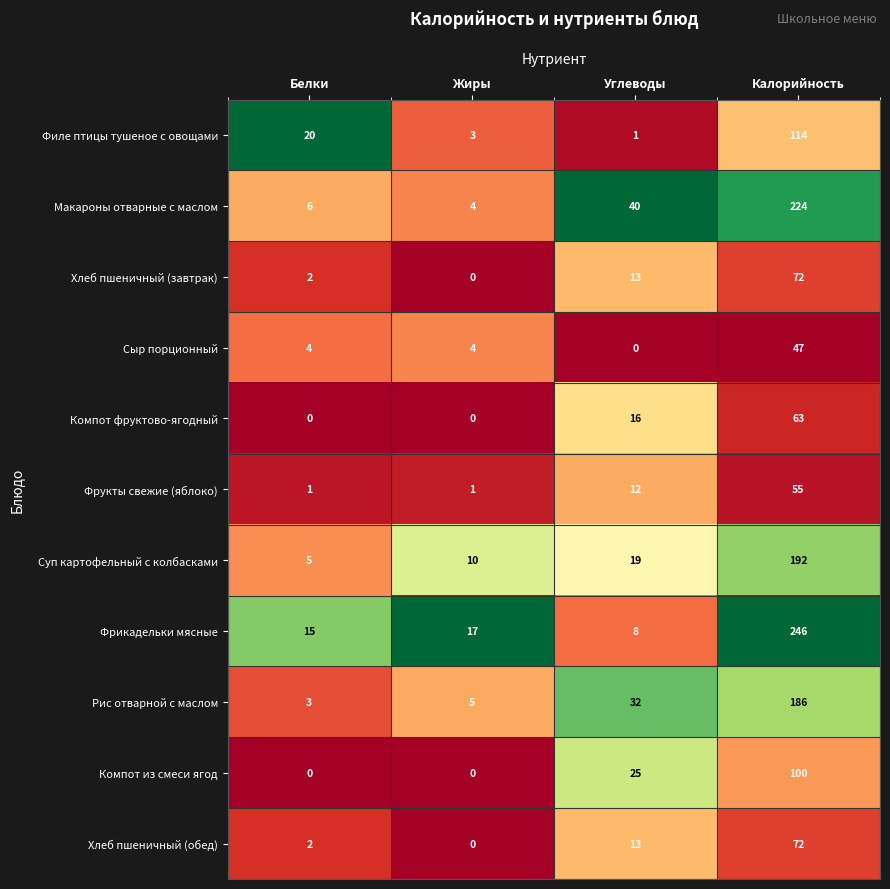

What is the total value across all series at Калорийность?

1371